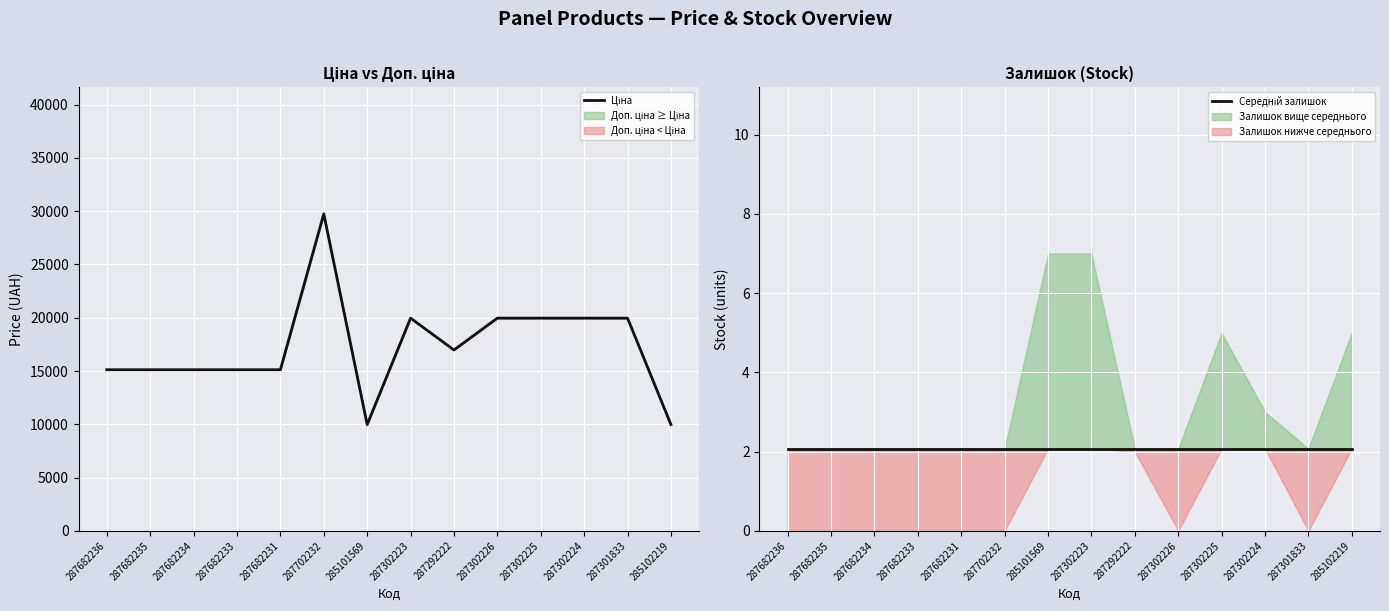

What is the label of the 2nd point from the left?

287682235